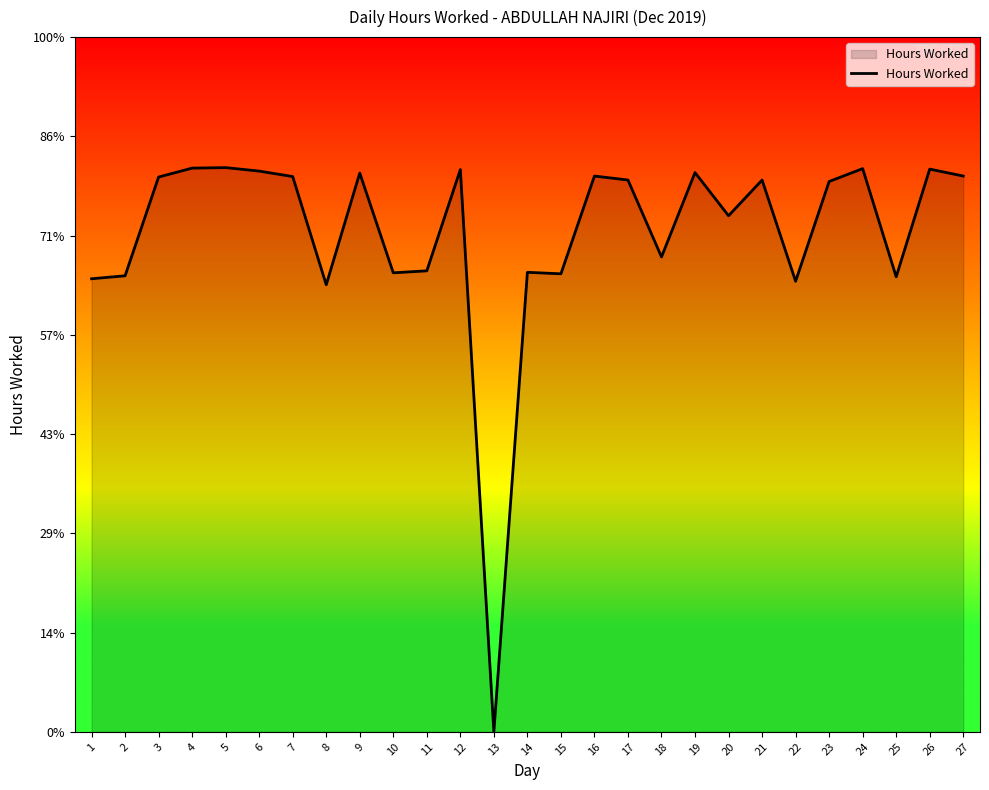

Does the chart have visible grid lines?

No